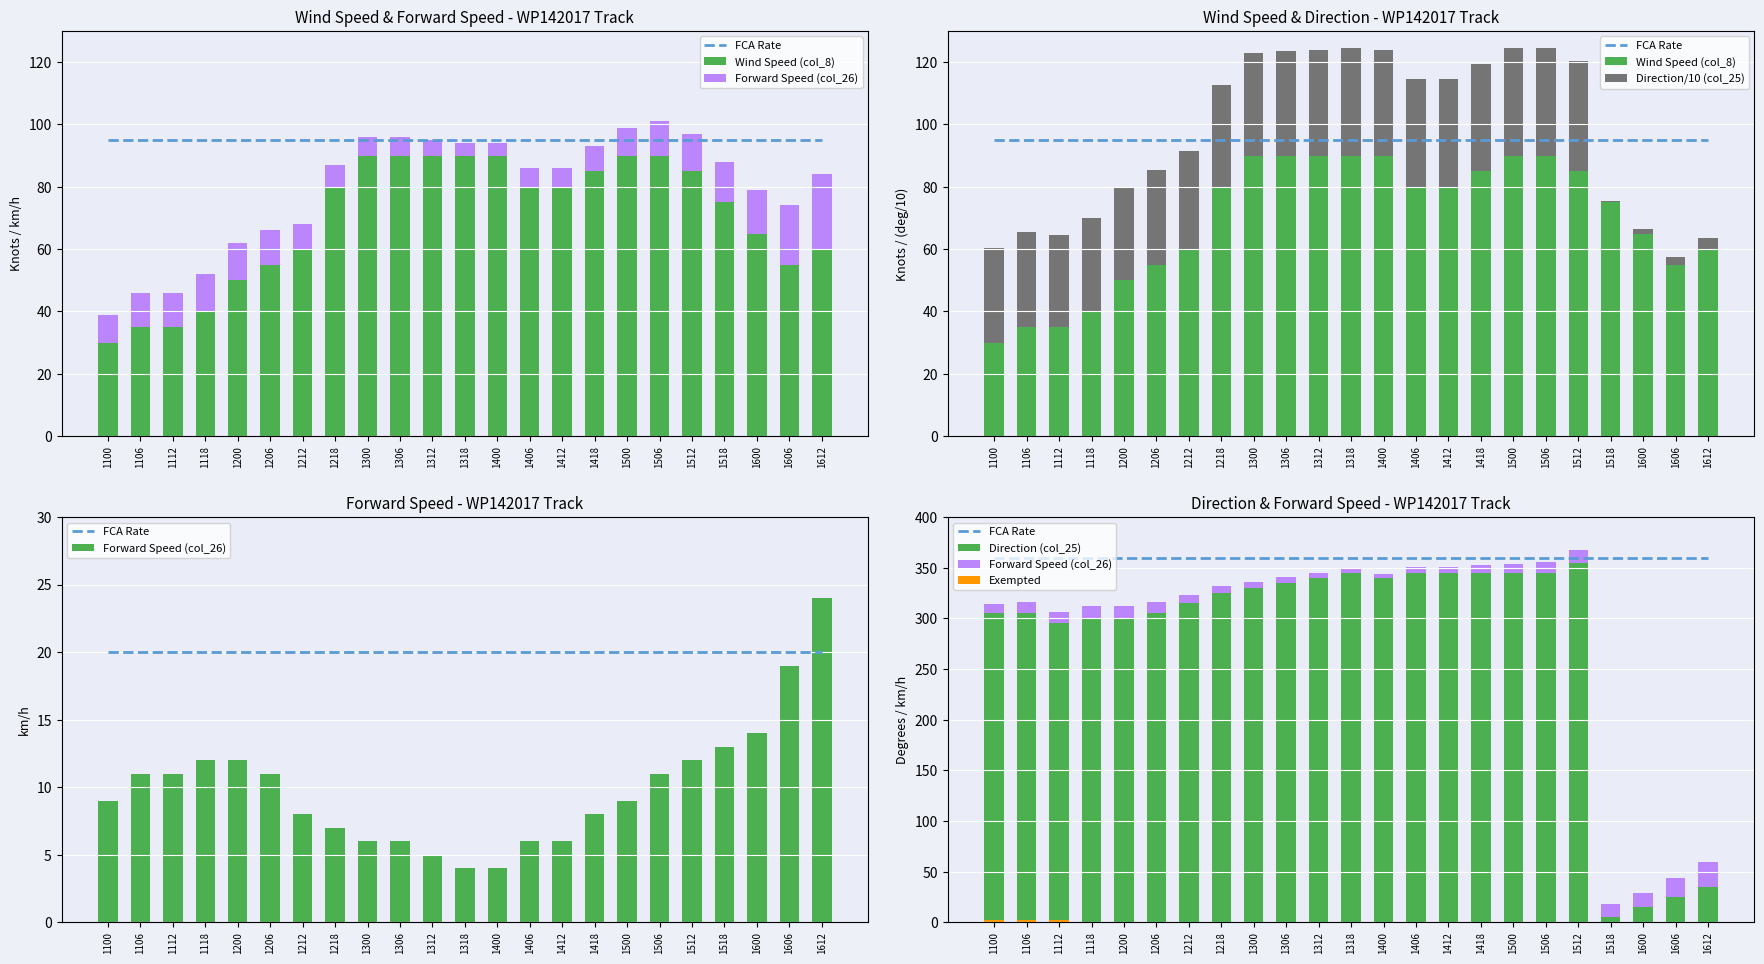

What is the sum of all Forward Speed (col_26) values?

228.0